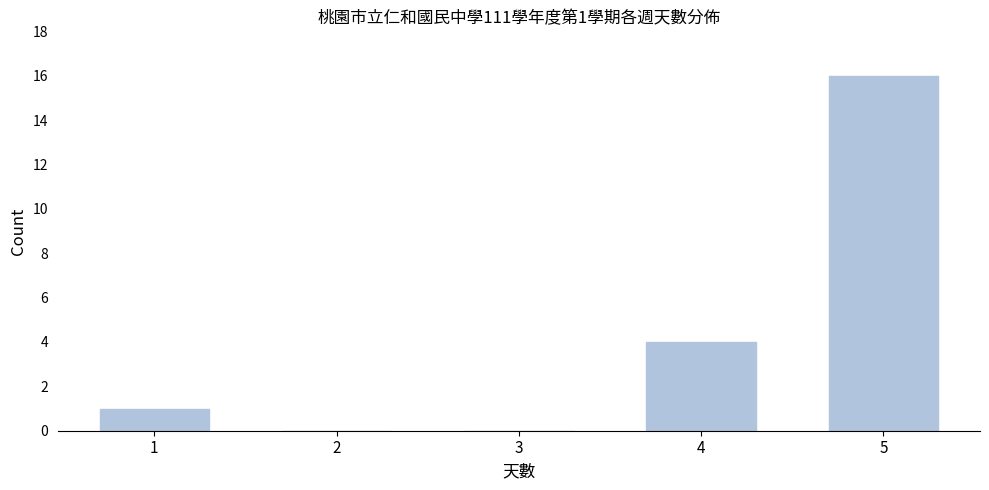

Reading left to right, extract all data points from this chart.

1=1	2=0	3=0	4=4	5=16